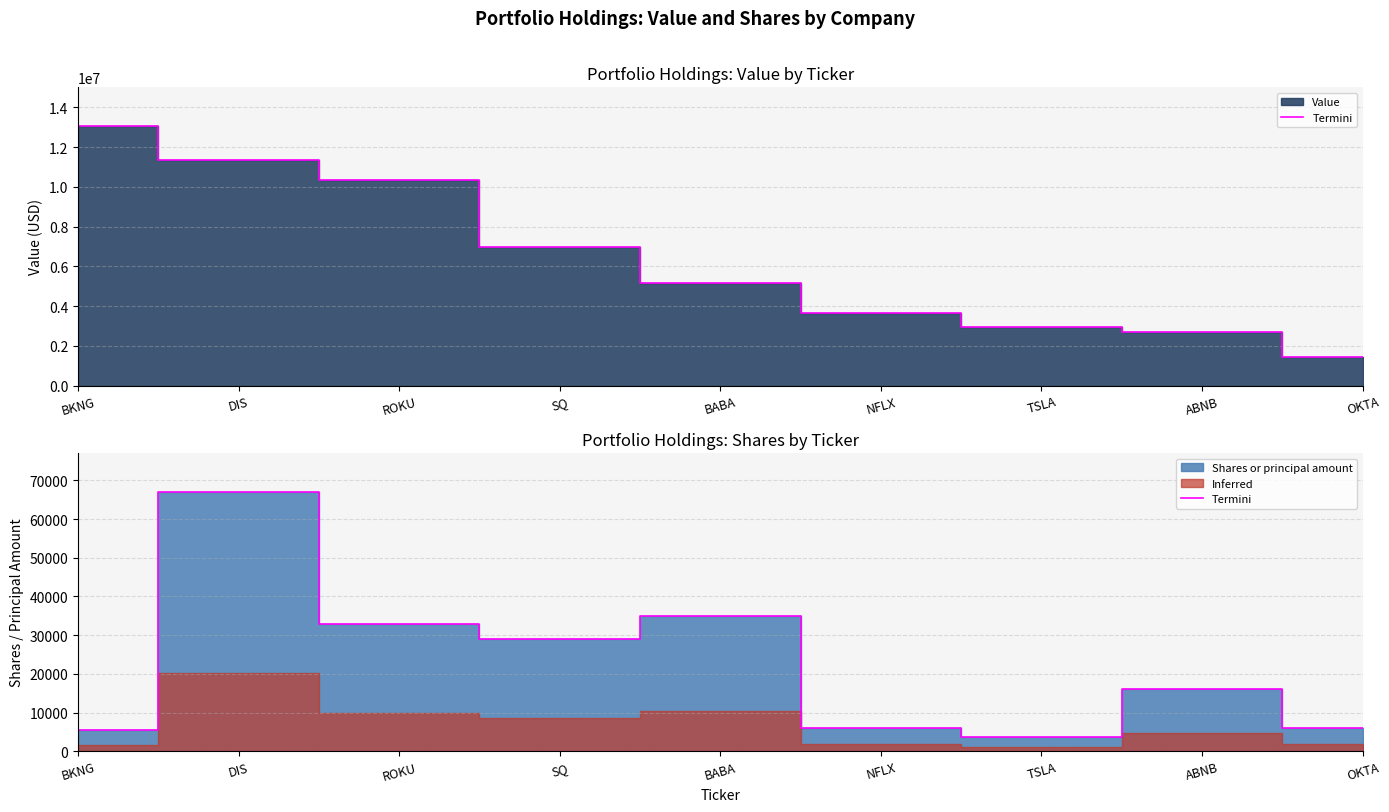

How many values are below 16000?

4